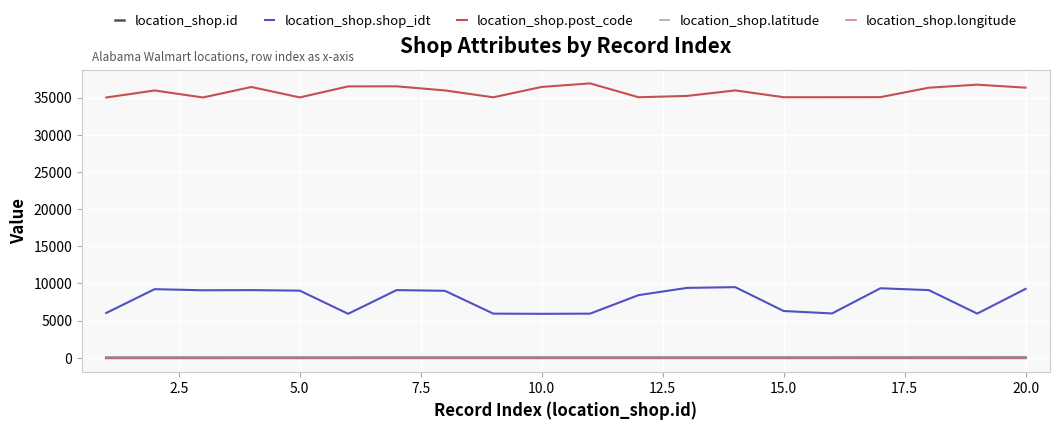

What is the greatest value displayed?

36904.0